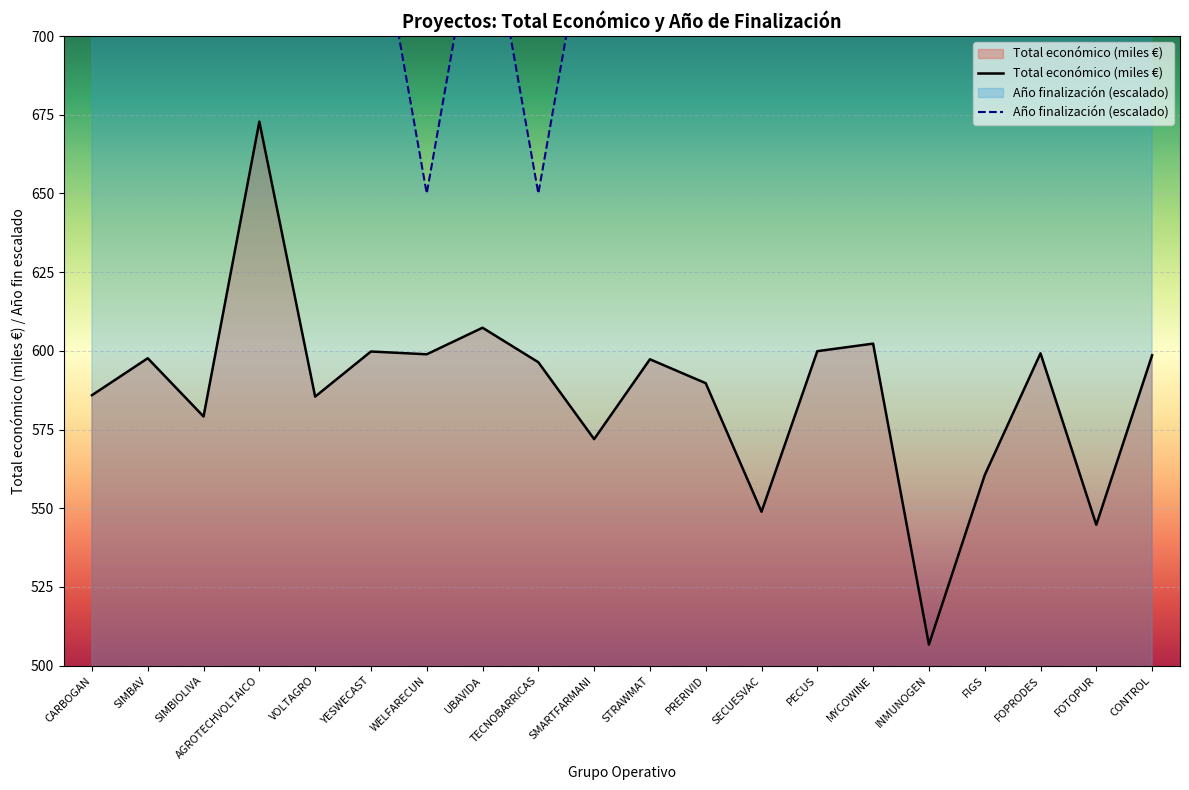

Rank the series by their maximum value, from highest to lowest.

Año de finalización, Total económico